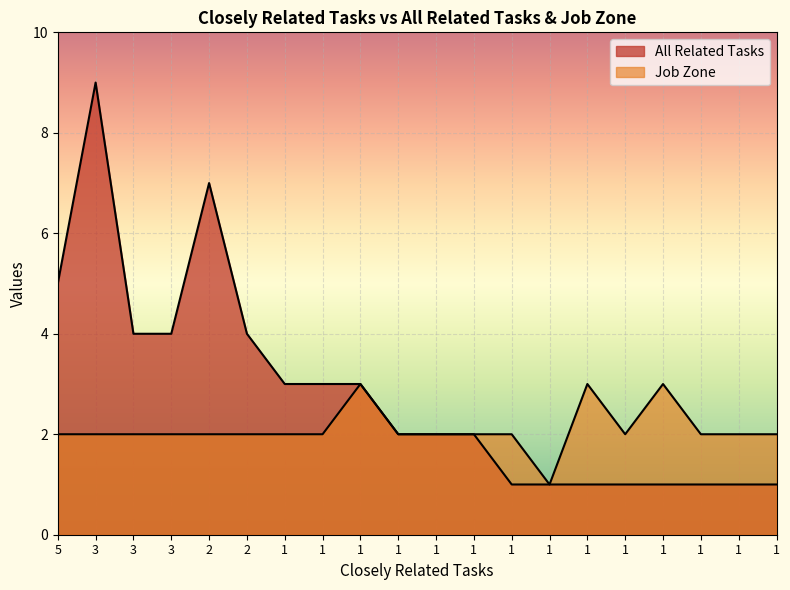

Which series has the largest total across all categories?

All Related Tasks